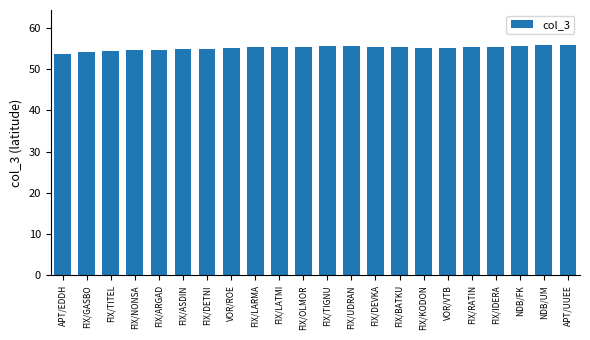

Approximately how many times larger is the value at FIX/NONSA compared to FIX/OLMOR?

1.0